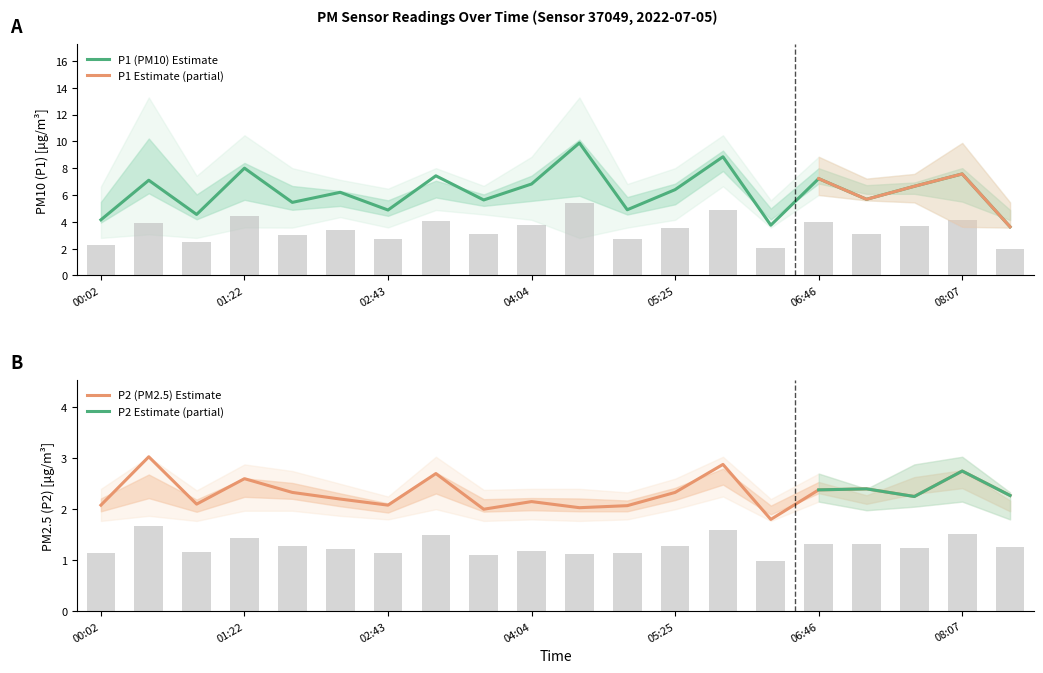

The P1 series shows 2.0 at 08:34. True or false?

True